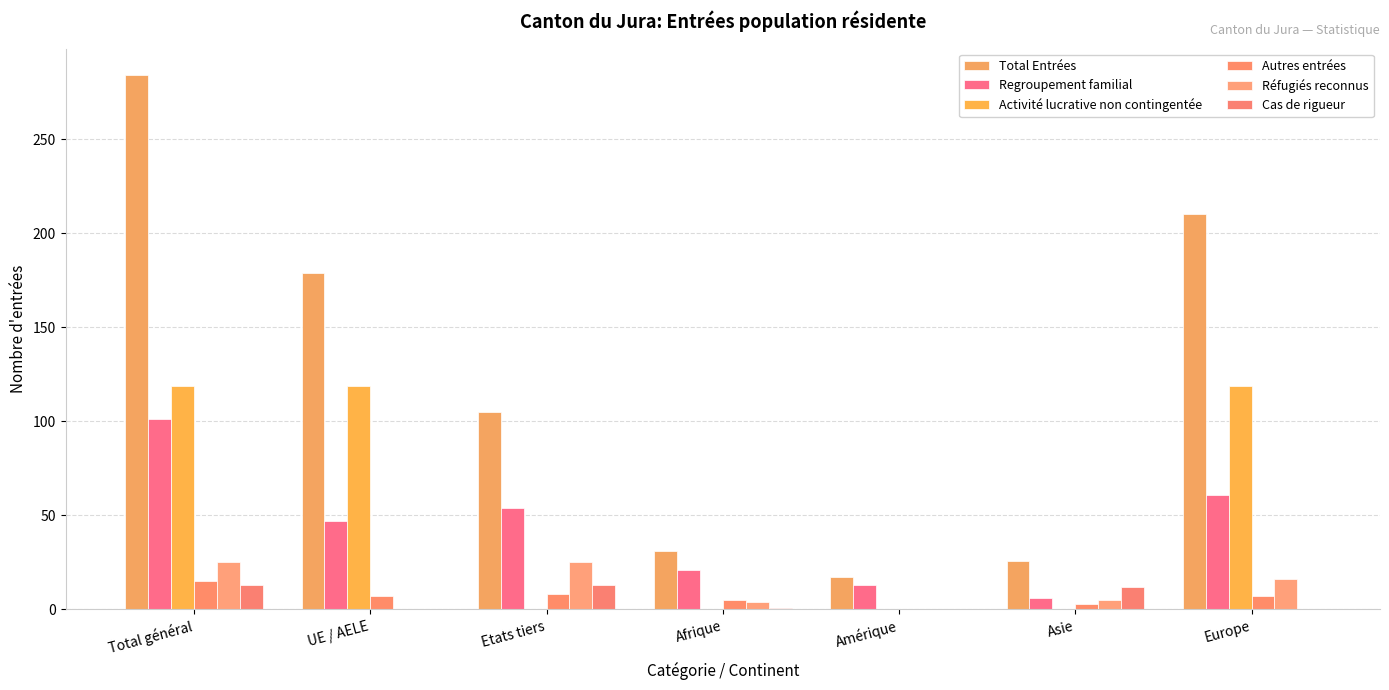

Reading right to left, extract all data points from this chart.

Total Entrées: Europe=210	Asie=26	Amérique=17	Afrique=31	Etats tiers=105	UE / AELE=179	Total général=284
Regroupement familial: Europe=61	Asie=6	Amérique=13	Afrique=21	Etats tiers=54	UE / AELE=47	Total général=101
Activité lucrative non contingentée: Europe=119	Asie=0	Amérique=0	Afrique=0	Etats tiers=0	UE / AELE=119	Total général=119
Autres entrées: Europe=7	Asie=3	Amérique=0	Afrique=5	Etats tiers=8	UE / AELE=7	Total général=15
Réfugiés reconnus: Europe=16	Asie=5	Amérique=0	Afrique=4	Etats tiers=25	UE / AELE=0	Total général=25
Cas de rigueur: Europe=0	Asie=12	Amérique=0	Afrique=1	Etats tiers=13	UE / AELE=0	Total général=13